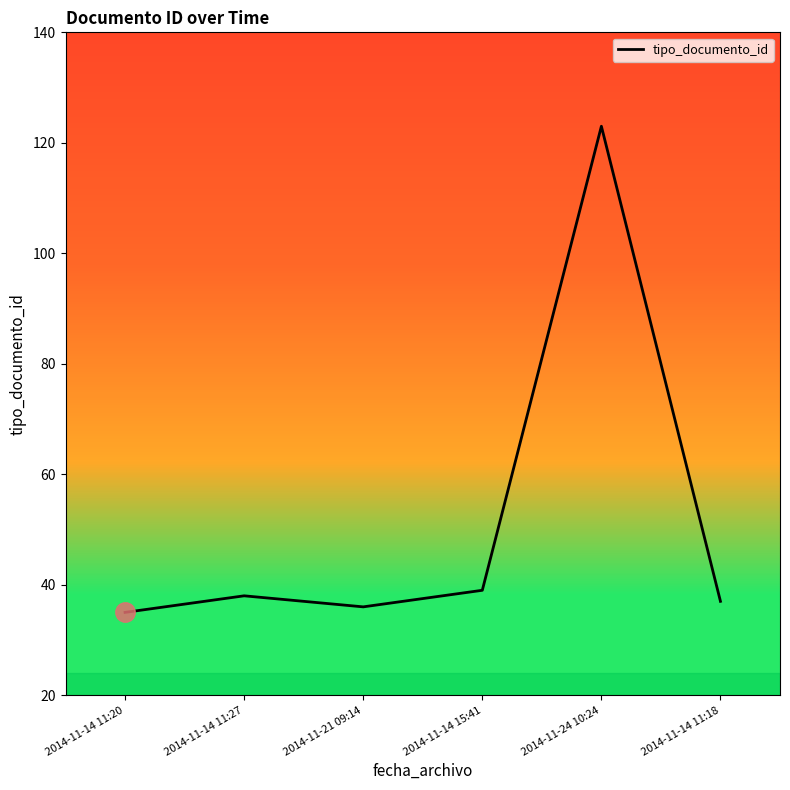

Reading left to right, transcribe all the data shown in this chart.

35	38	36	39	123	37